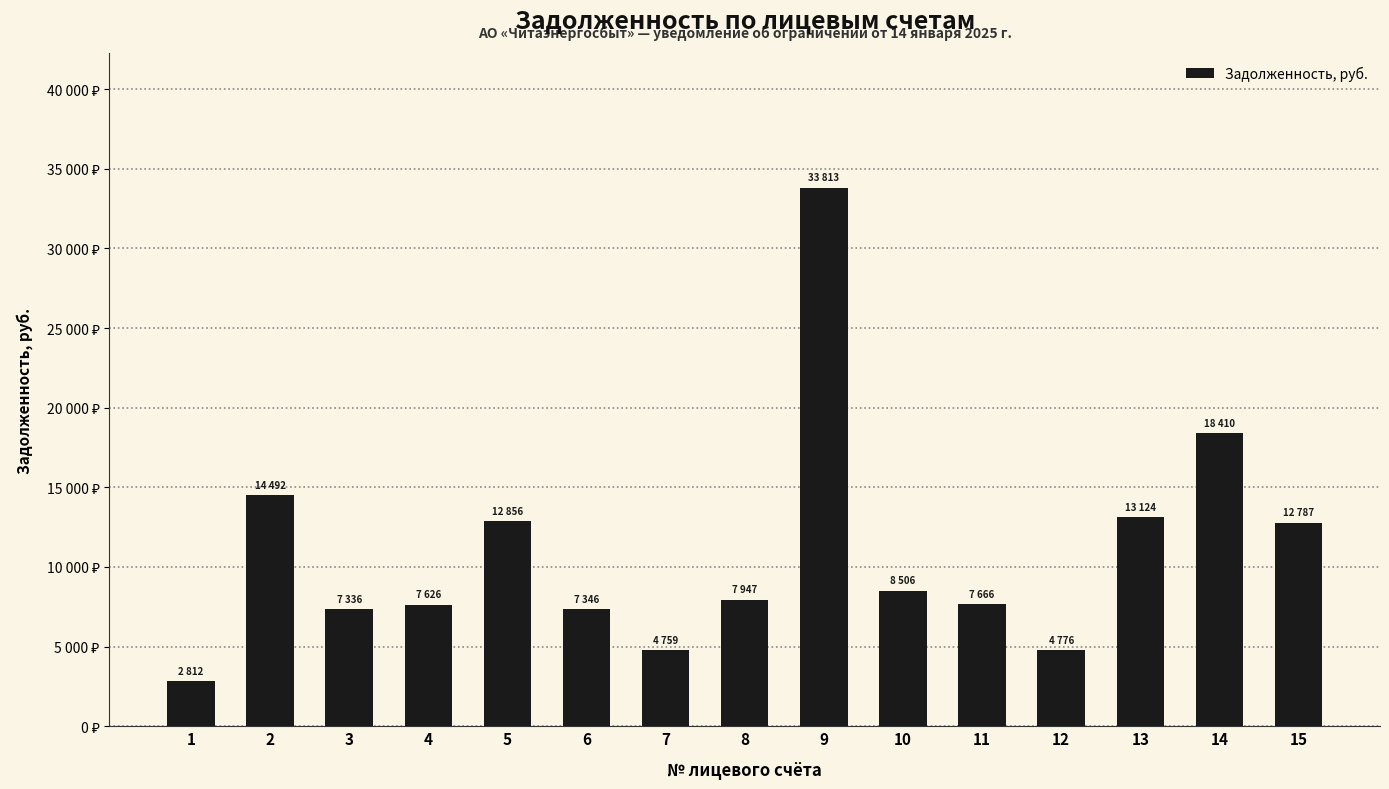

At which category does the chart reach its peak across all series?

9